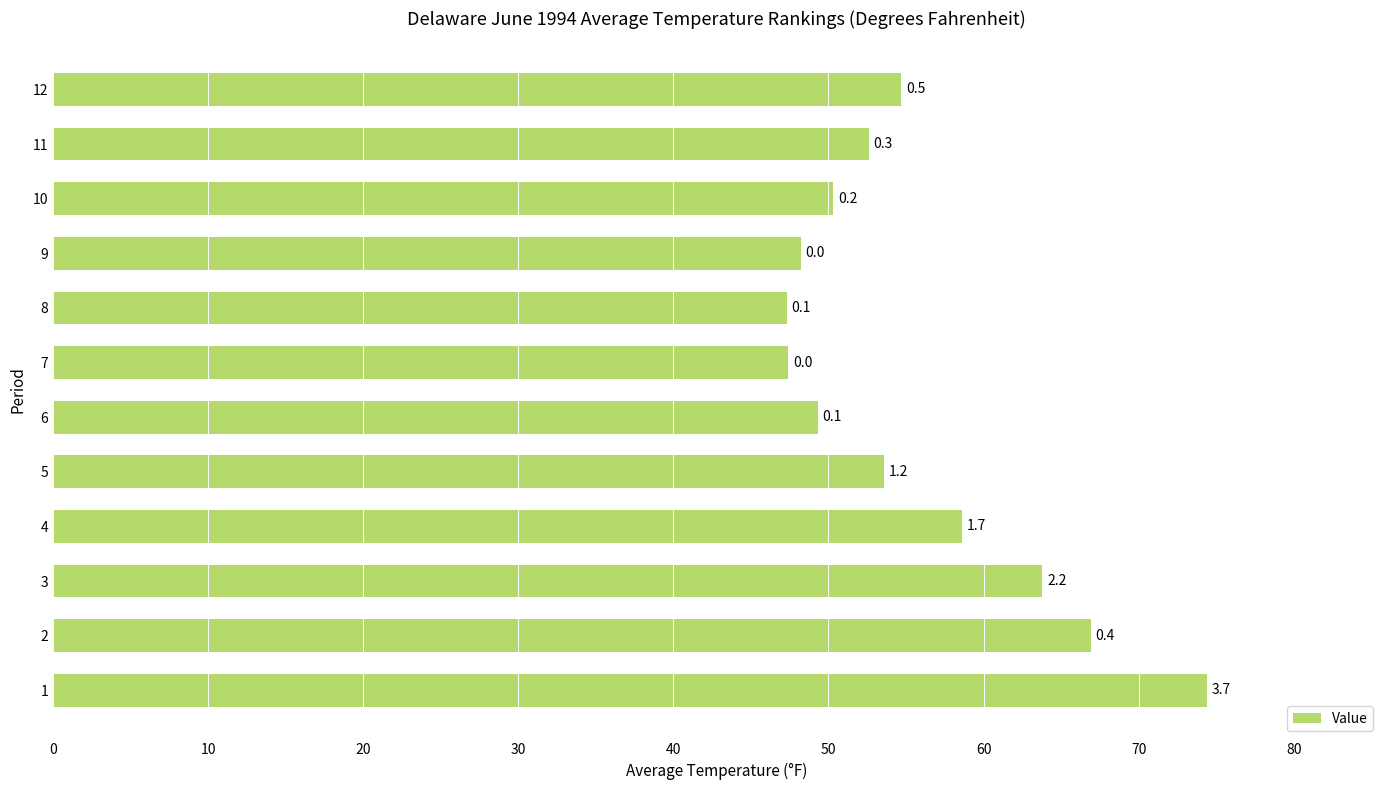

Are the bars grouped side by side (vs. stacked)?

No